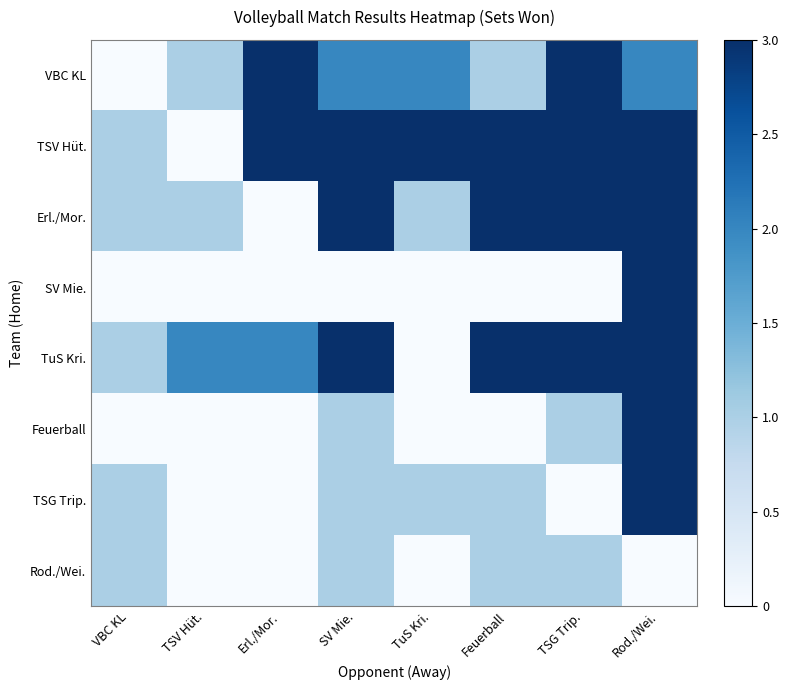

At how many categories does at least one series exceed 1?

7